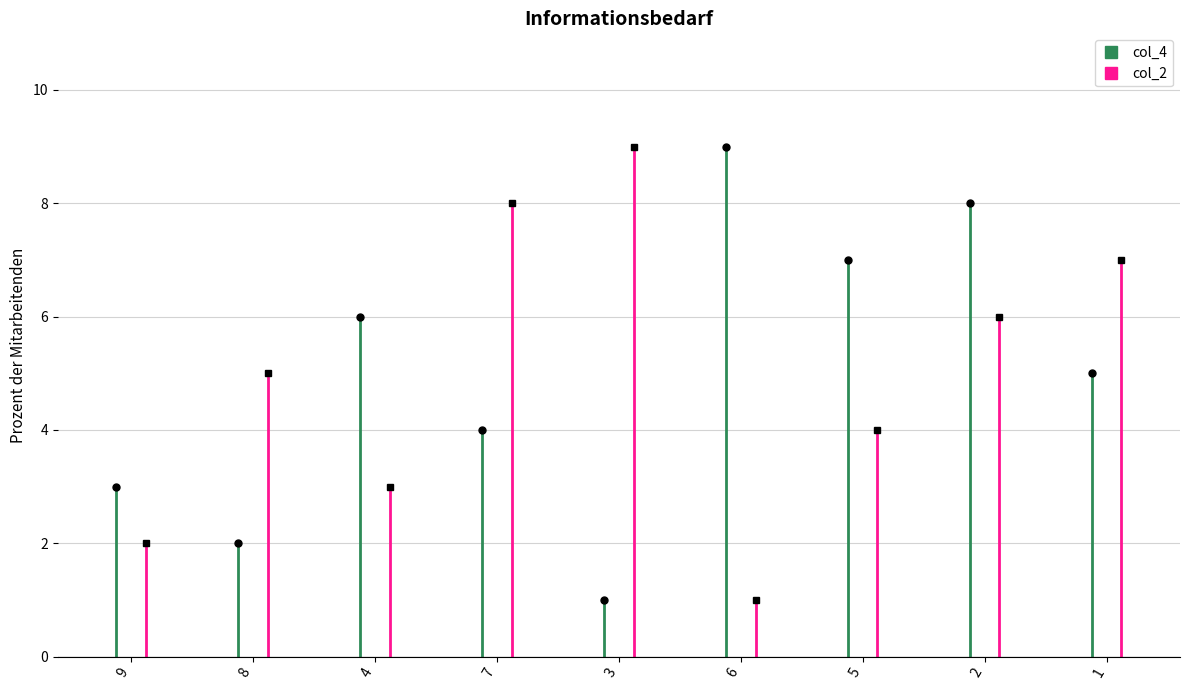

How many lines are shown in the chart?

2